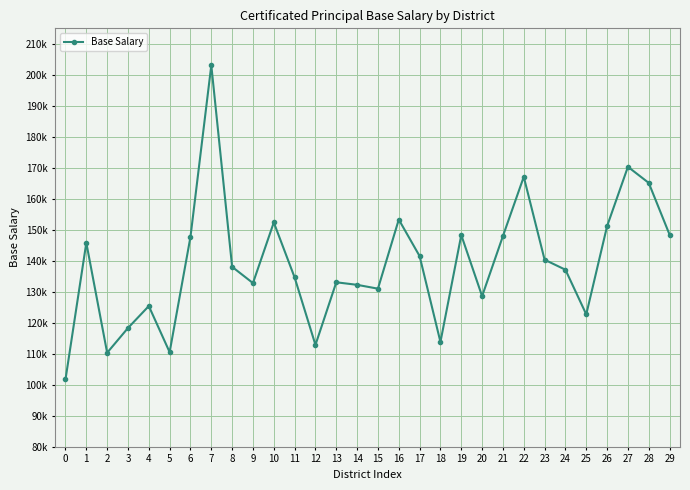

What is the change in value from 19 to 26?

+2882